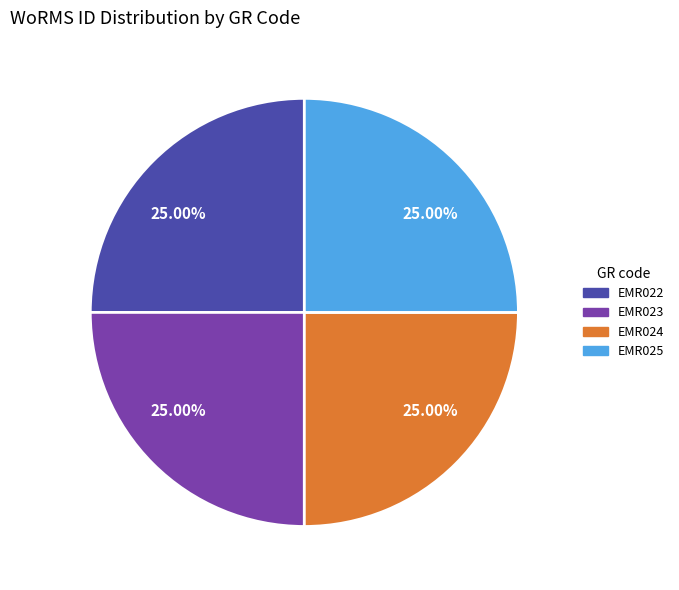

Count the number of slices in the pie.

4